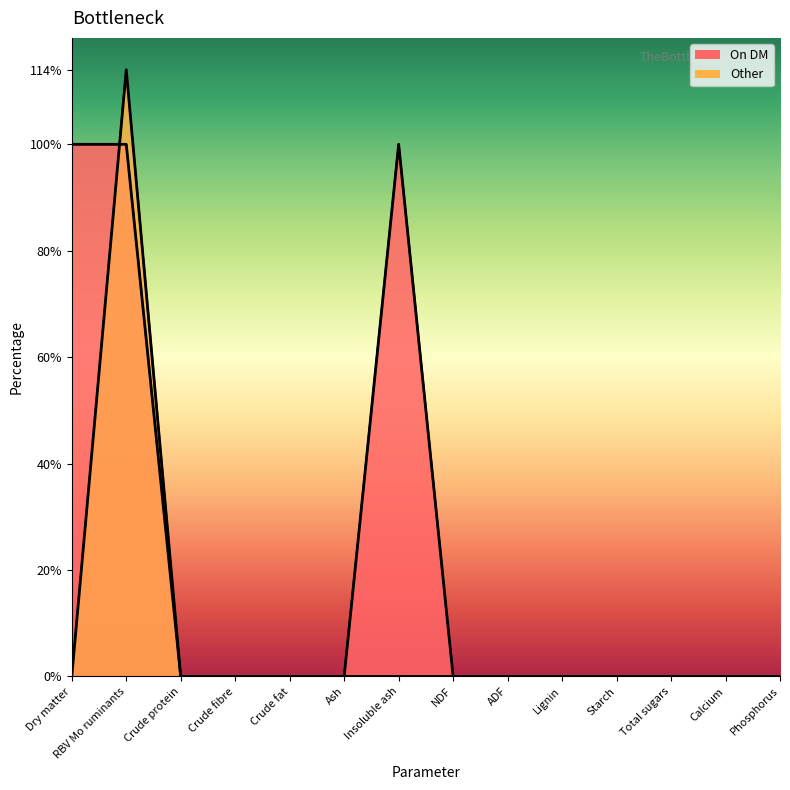

Reading left to right, what are all the values shown in this chart?

On DM: 100	100	0	0	0	0	100	0	0	0	0	0	0	0
Other: 0	114	0	0	0	0	0	0	0	0	0	0	0	0